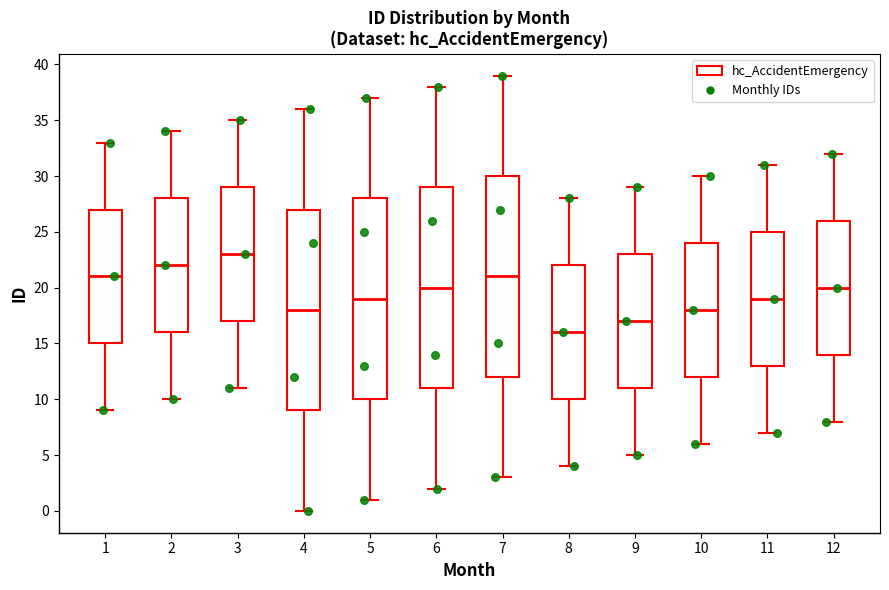

Reading left to right, transcribe this box plot: for each box, give where its median line is, the range the box spans, and where its two whiskers end, as read against the y-axis. The values are not printed on the chart, so give them approximately, as read against the axis.

1: median 21, box 15 to 27, whiskers 9 to 33
2: median 22, box 16 to 28, whiskers 10 to 34
3: median 23, box 17 to 29, whiskers 11 to 35
4: median 18, box 9 to 27, whiskers 0 to 36
5: median 19, box 10 to 28, whiskers 1 to 37
6: median 20, box 11 to 29, whiskers 2 to 38
7: median 21, box 12 to 30, whiskers 3 to 39
8: median 16, box 10 to 22, whiskers 4 to 28
9: median 17, box 11 to 23, whiskers 5 to 29
10: median 18, box 12 to 24, whiskers 6 to 30
11: median 19, box 13 to 25, whiskers 7 to 31
12: median 20, box 14 to 26, whiskers 8 to 32